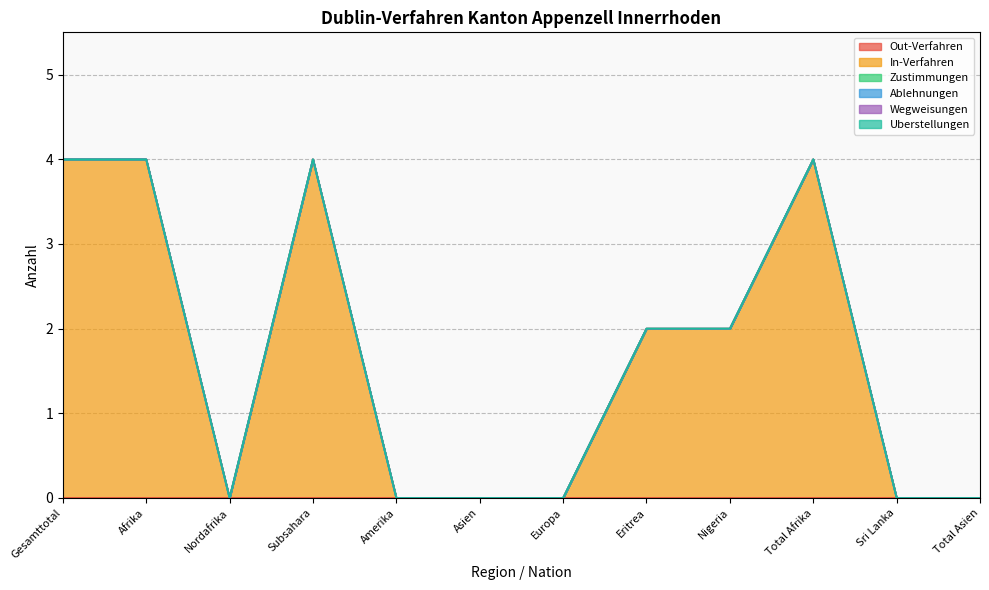

Is the value of Ablehnungen at Subsahara greater than the value of Wegweisungen at Asien?

No